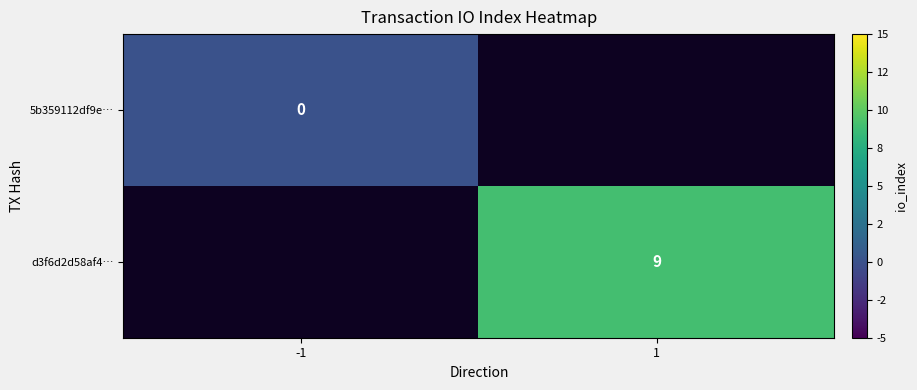

True or false: d3f6d2d58af4… has a value of 9 at 1.

True